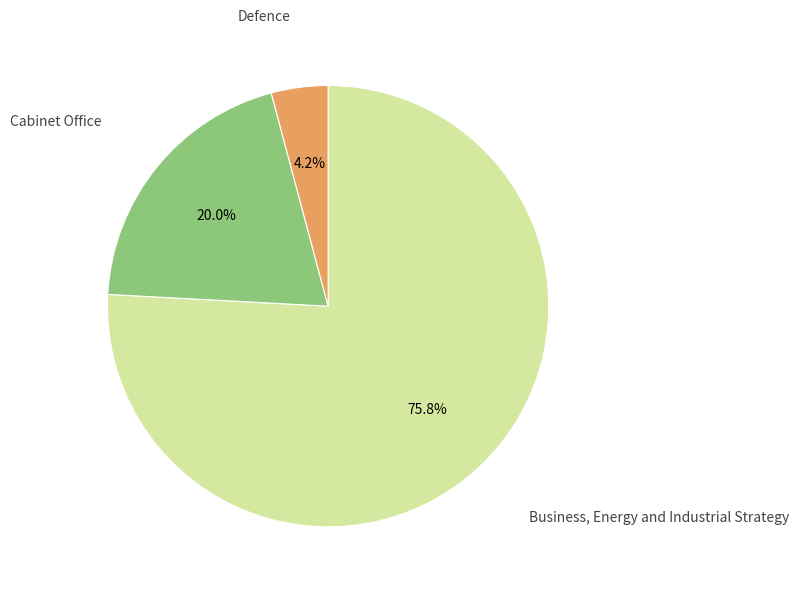

Is there a majority slice in this chart?

Yes